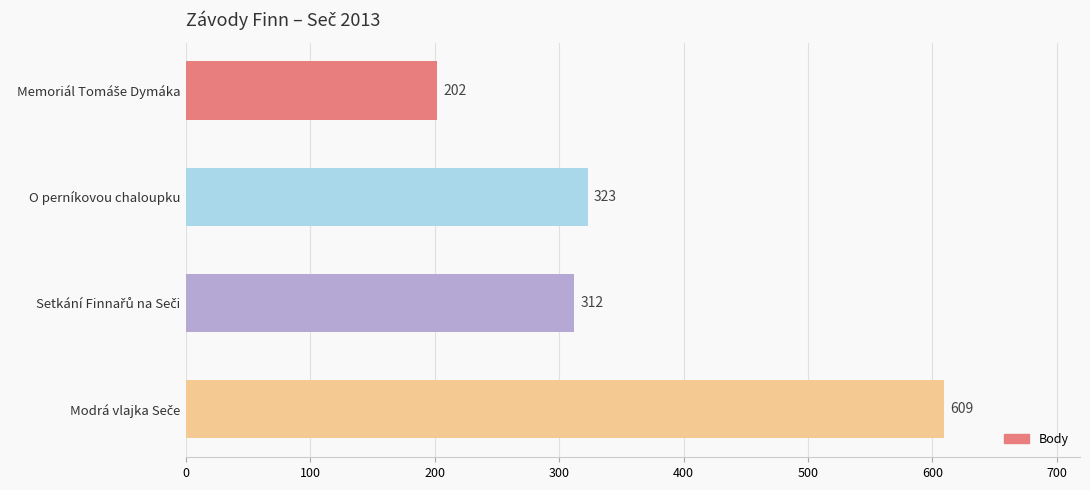

How many values are below 323?

2